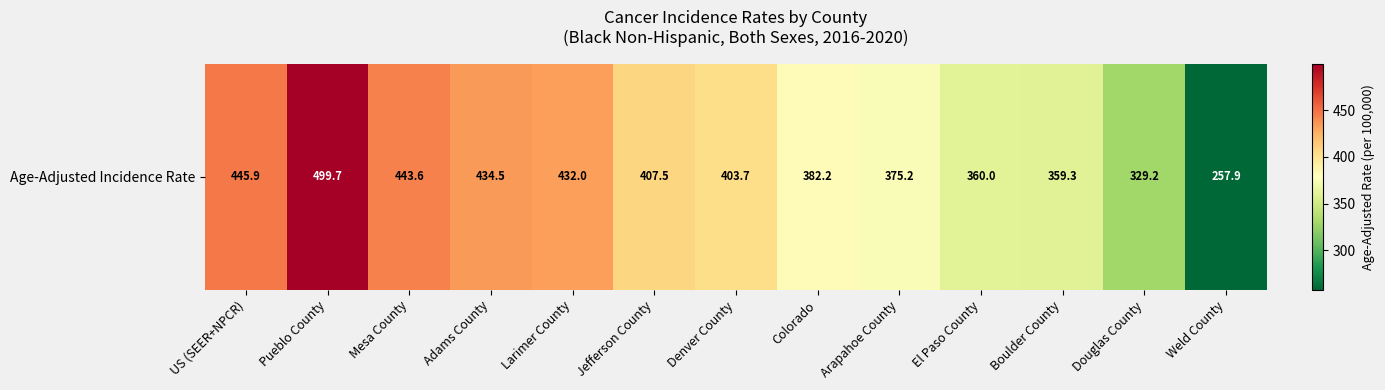

Count the number of data series in this chart.

1